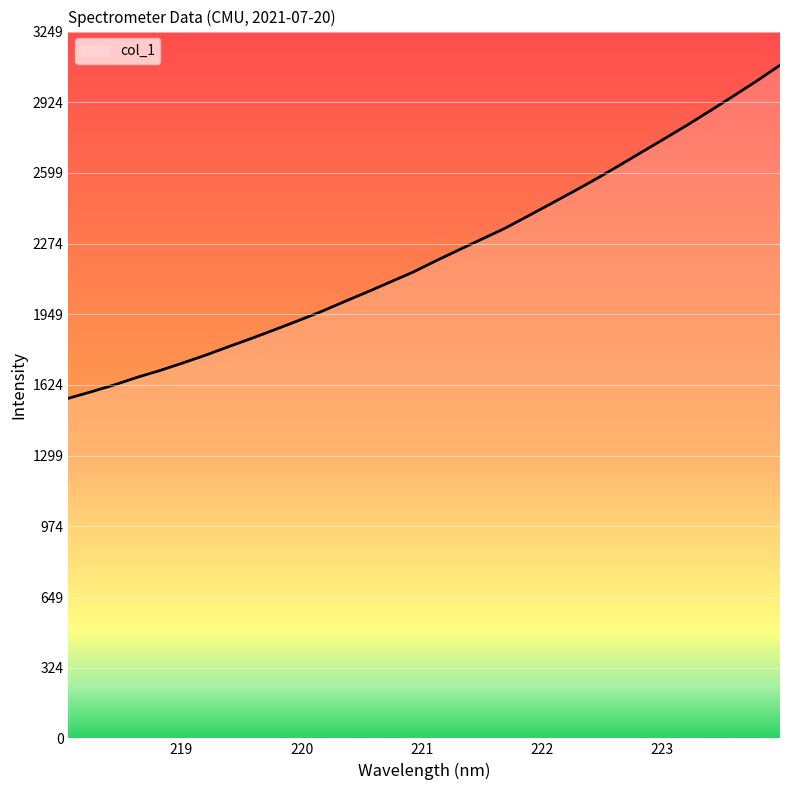

What is the greatest value displayed?

3094.5